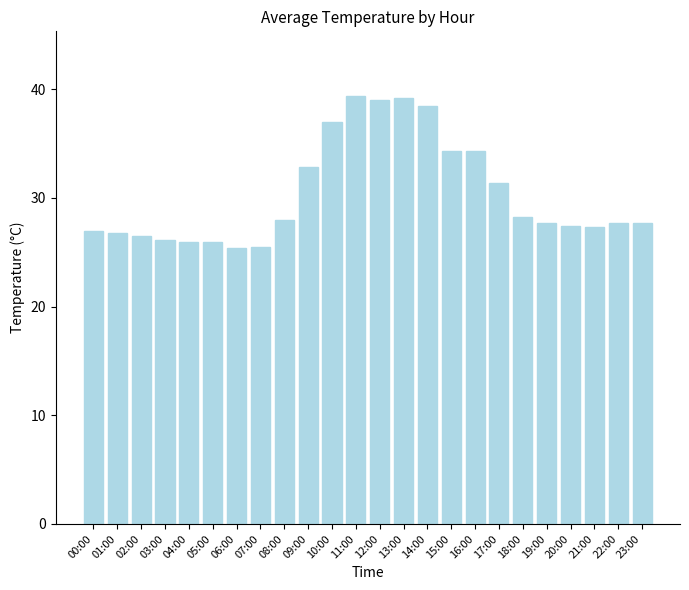

What is the average value?

30.4